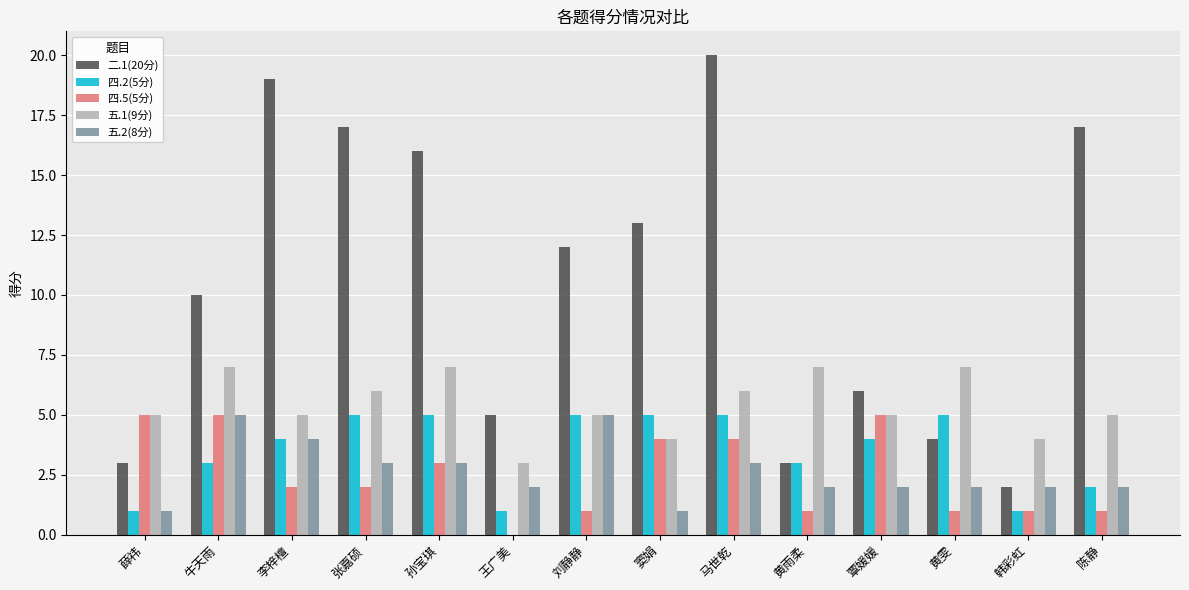

Between 张嘉硕 and 窦娟, which series saw the biggest shift?

二.1(20分)